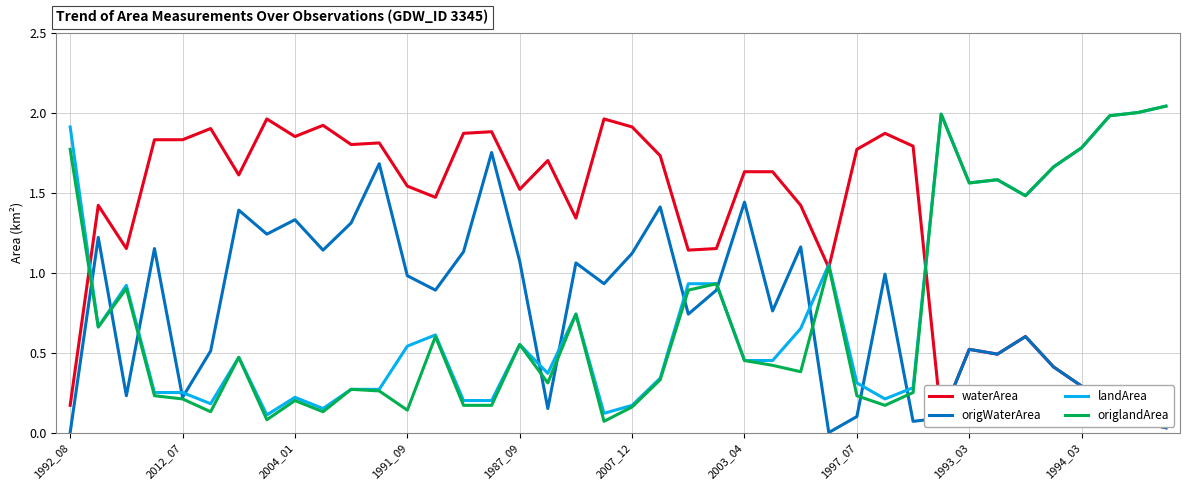

Which series has the largest total across all categories?

waterArea